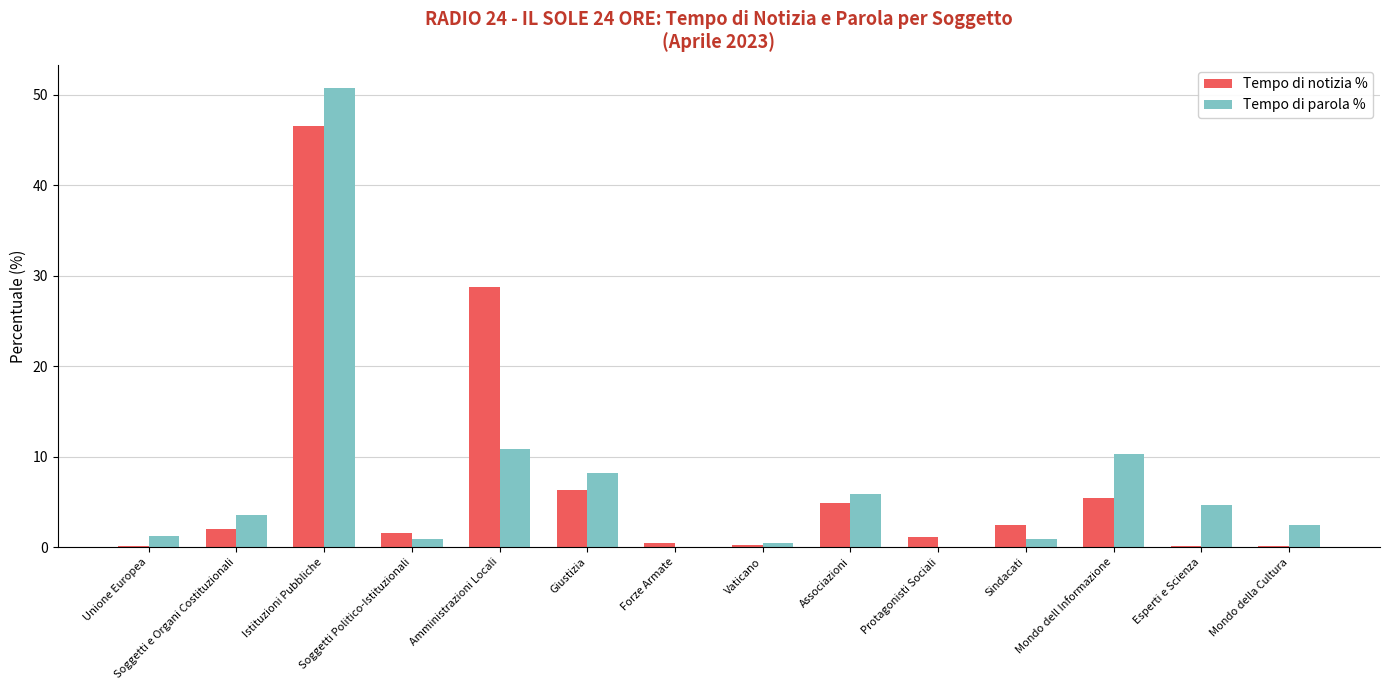

Which category has the highest value in the Tempo di parola % series?

Istituzioni Pubbliche